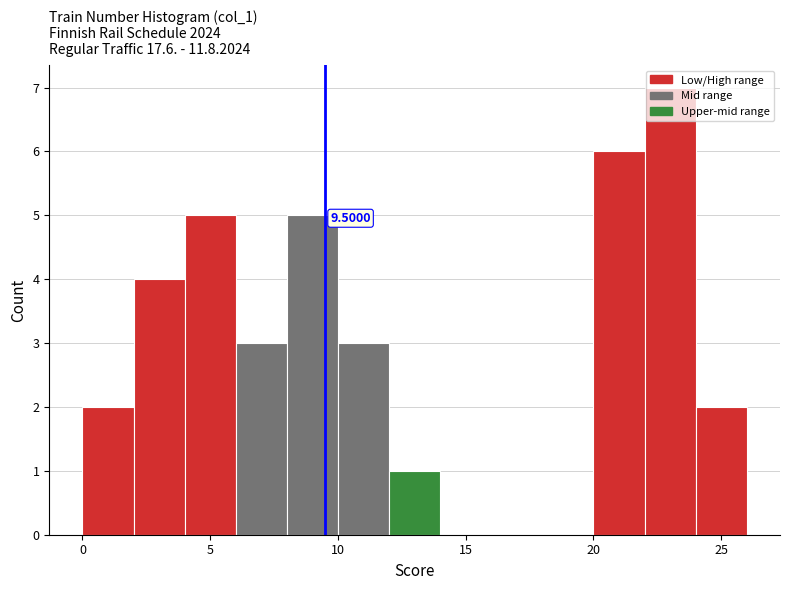

Over which range of the x-axis is the bar tallest?

22 to 24